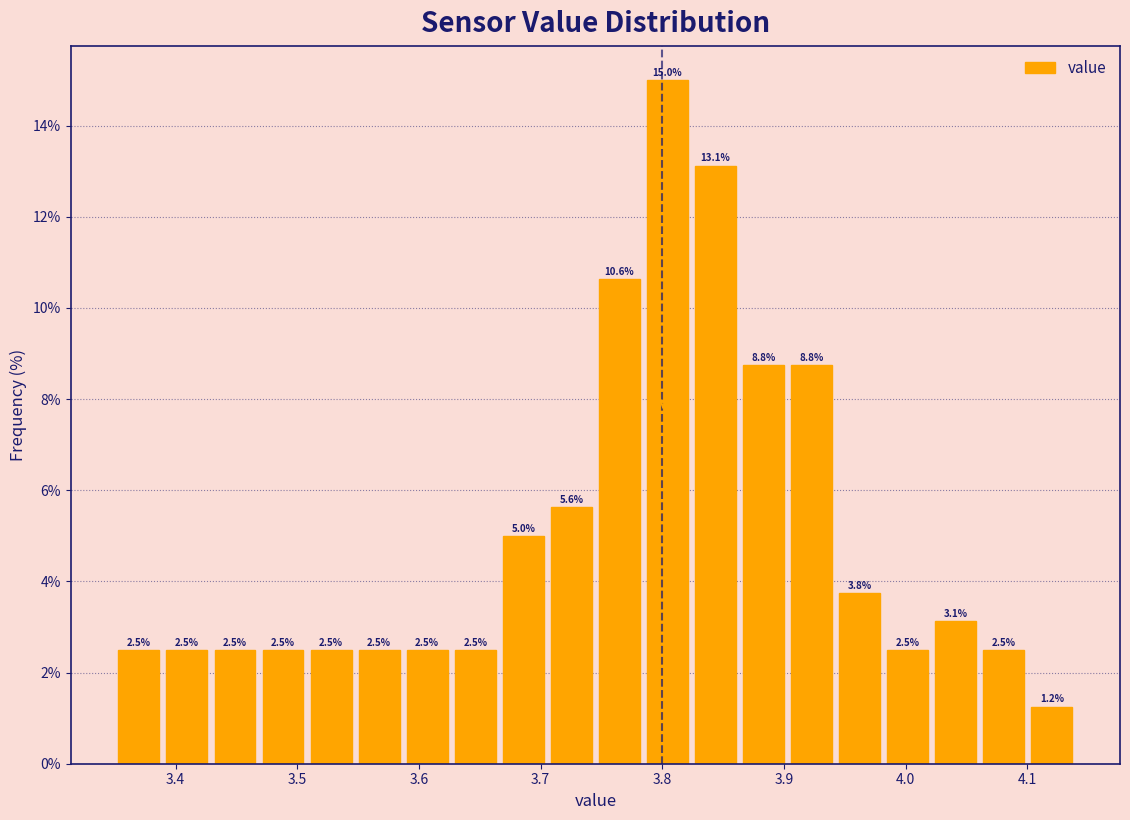

Read against the x-axis, roughly where is the centre of the tallest bar?

3.80